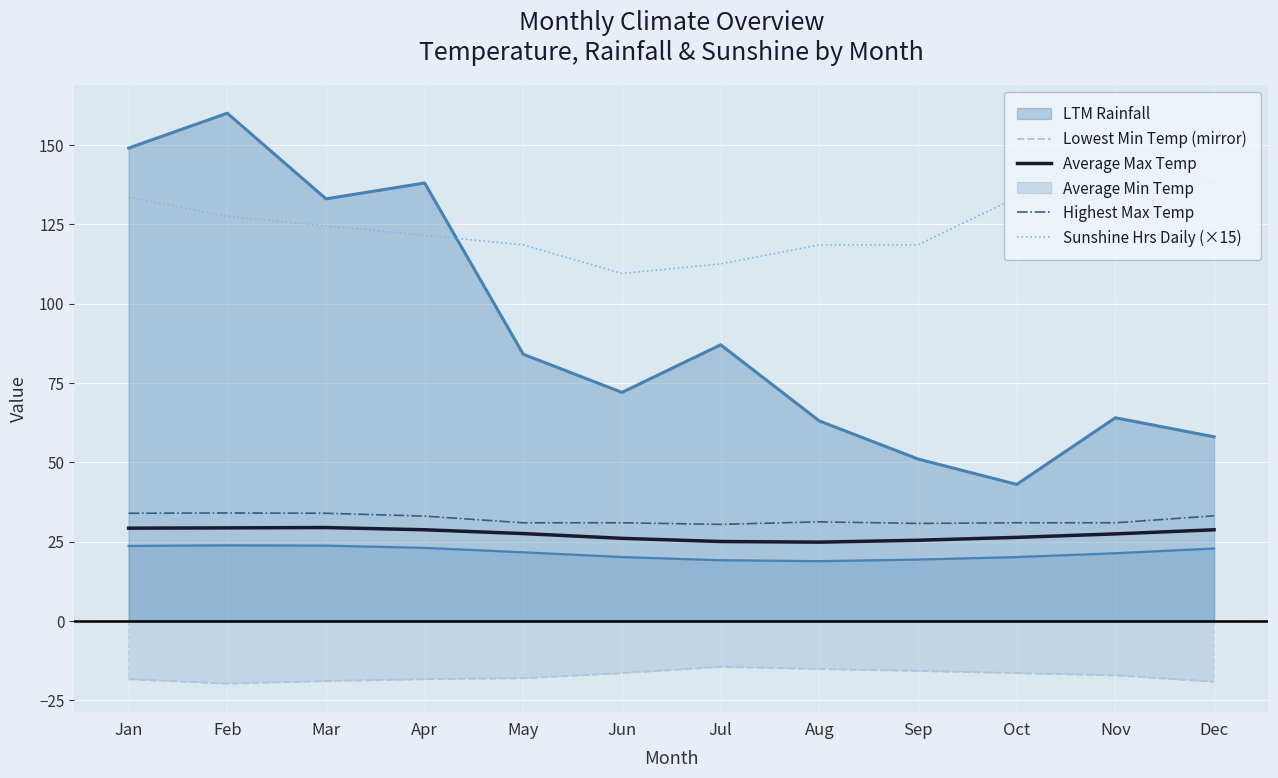

The Lowest Min Temp (mirror) series shows -18.4 at Jan. True or false?

True